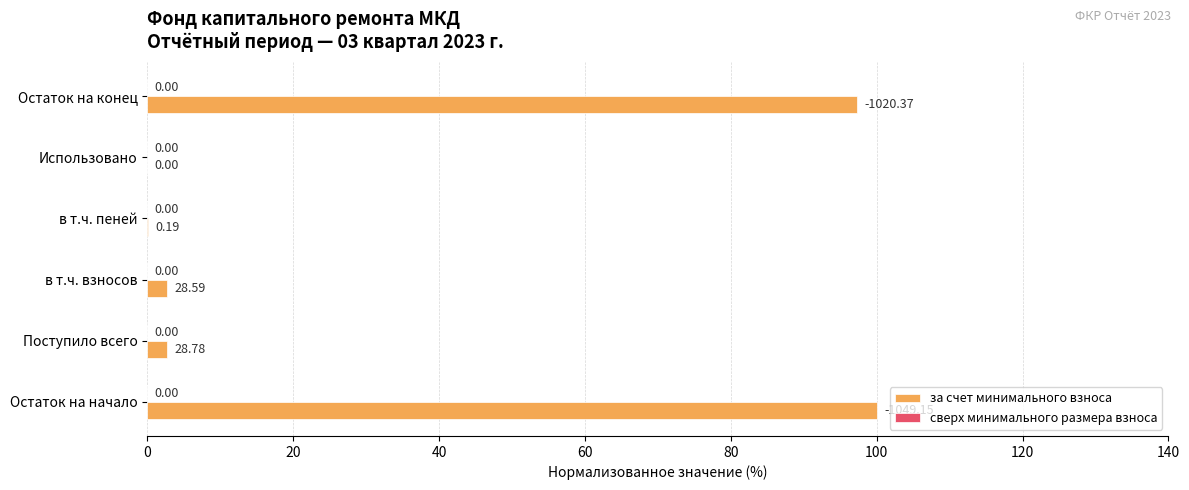

Which category has the highest value across all series?

Остаток на начало